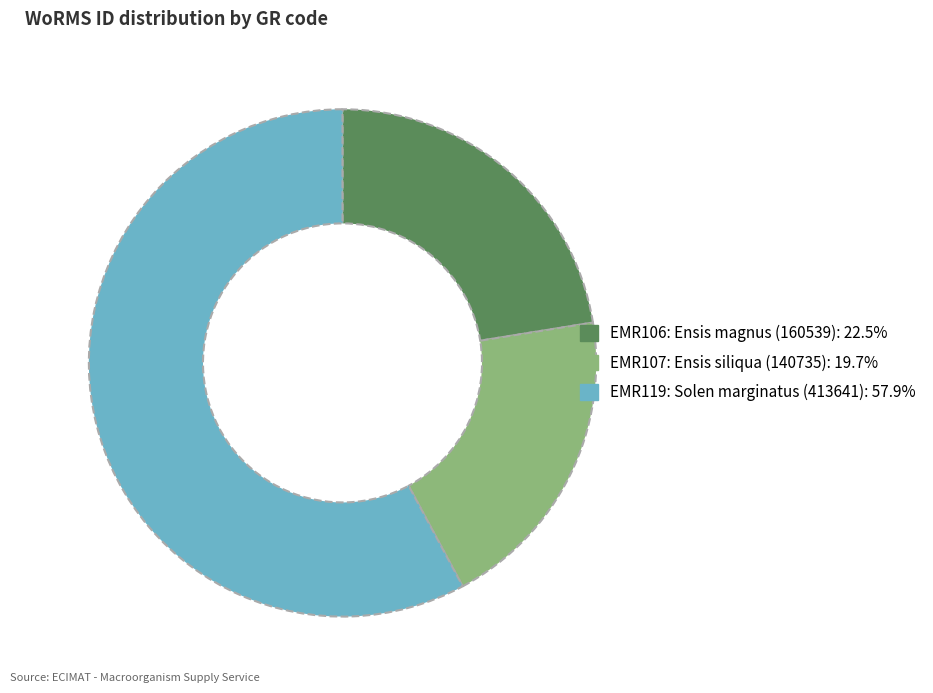

How many segments does this pie chart have?

3